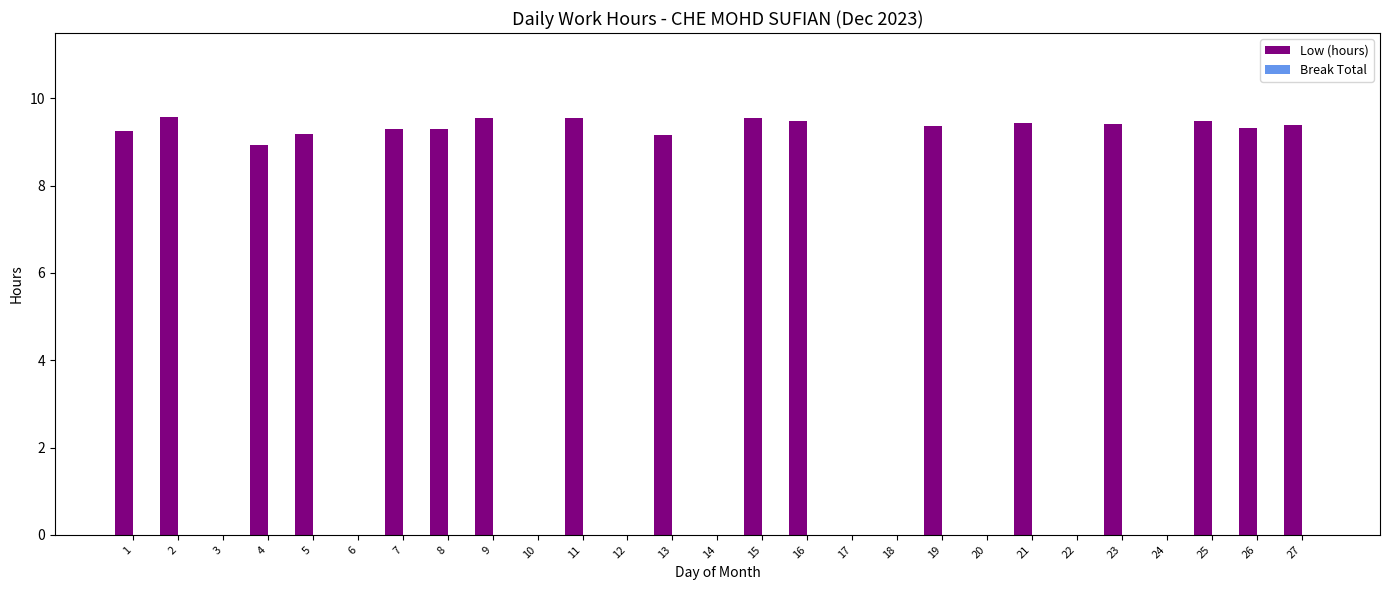

The value at 3 is -5.1. True or false?

False